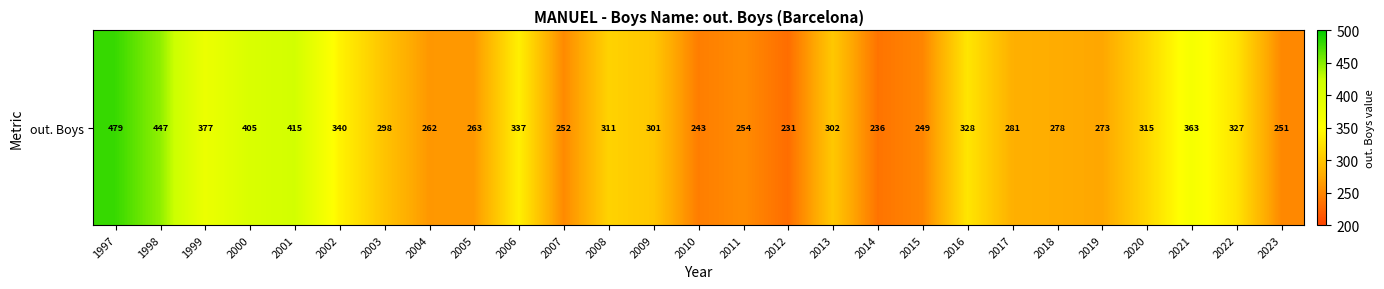

At which category does the chart reach its peak across all series?

1997